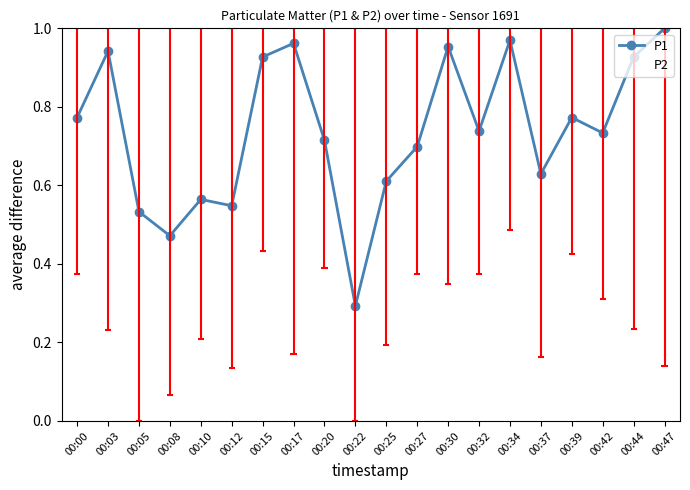

Rank the categories by P2 value from highest to lowest.

00:34, 00:15, 00:39, 00:20, 00:00, 00:27, 00:32, 00:30, 00:42, 00:44, 00:03, 00:10, 00:25, 00:17, 00:37, 00:47, 00:12, 00:08, 00:05, 00:22